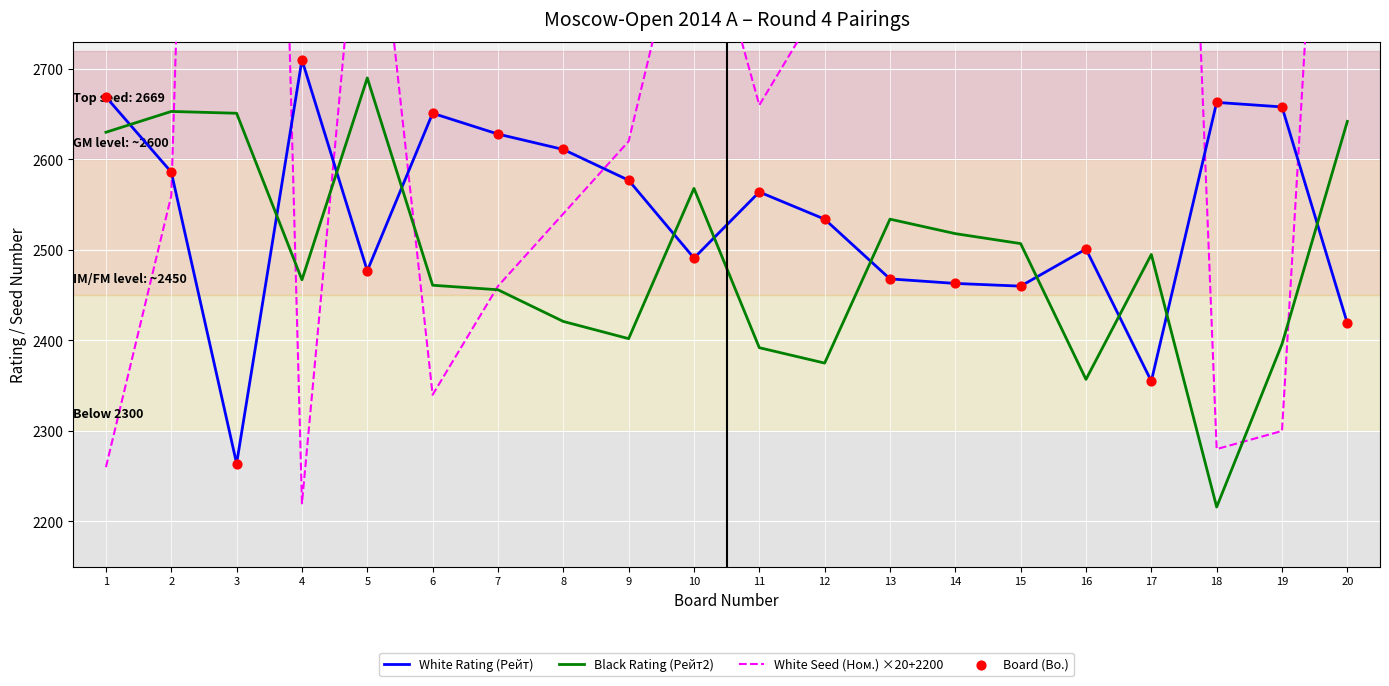

What are all the series names shown in the legend?

White Rating (Рейт), Black Rating (Рейт2), White Seed (Ном.) ×20+2200, Board (Bo.)